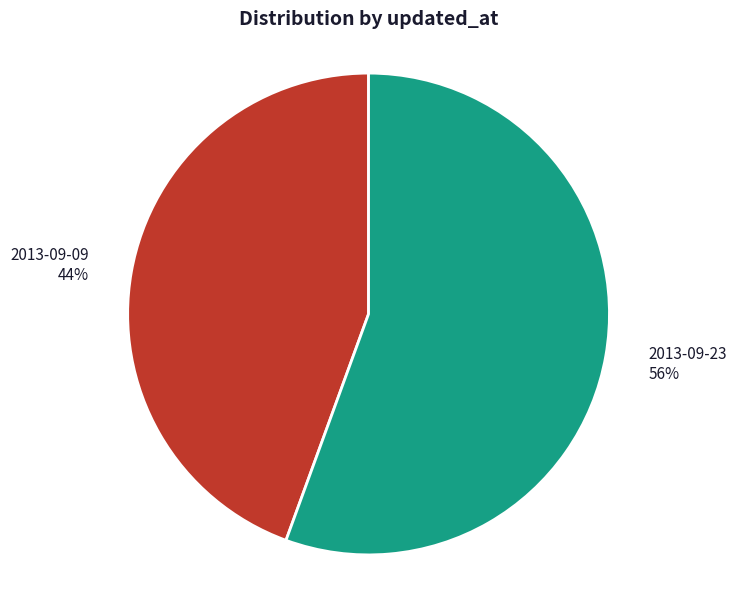

True or false: 2013-09-23 accounts for 68% of the total.

False